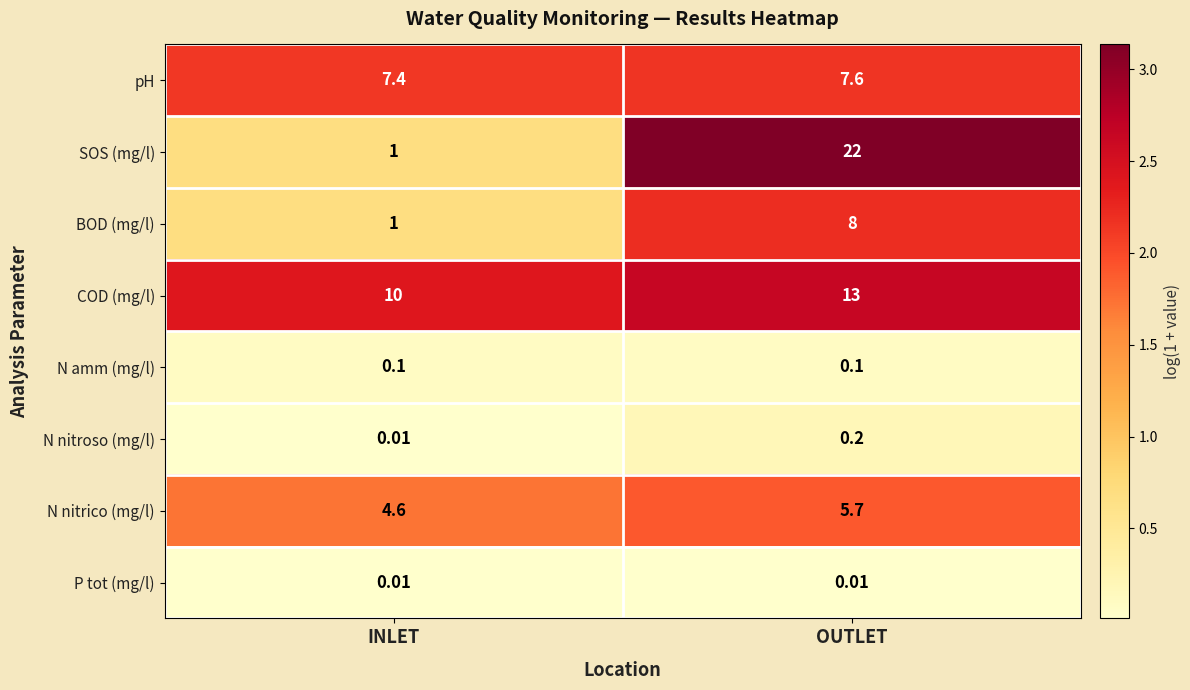

How many series are shown in this chart?

8